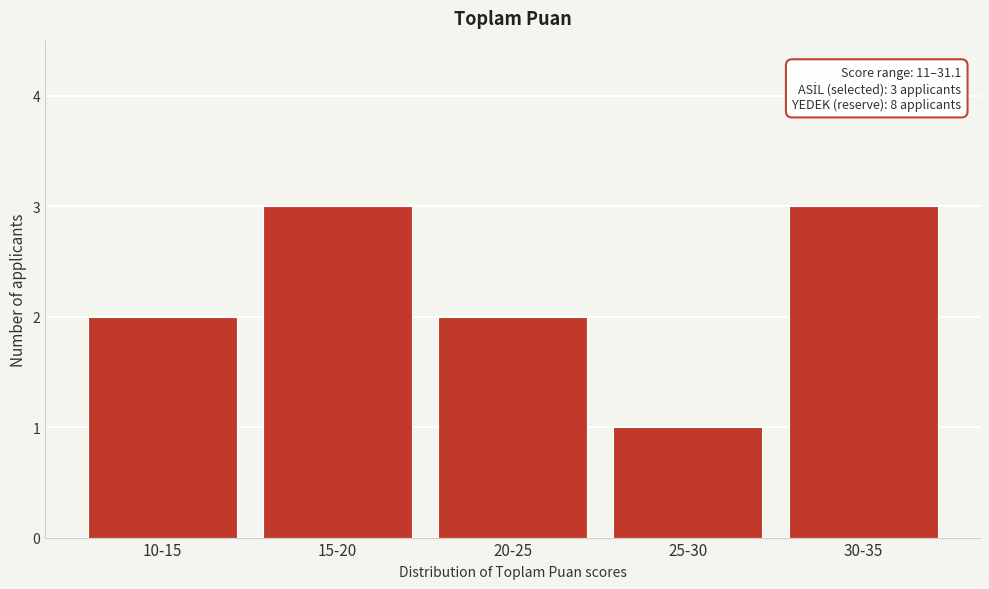

Reading left to right, list all the values displayed in this chart.

2	3	2	1	3